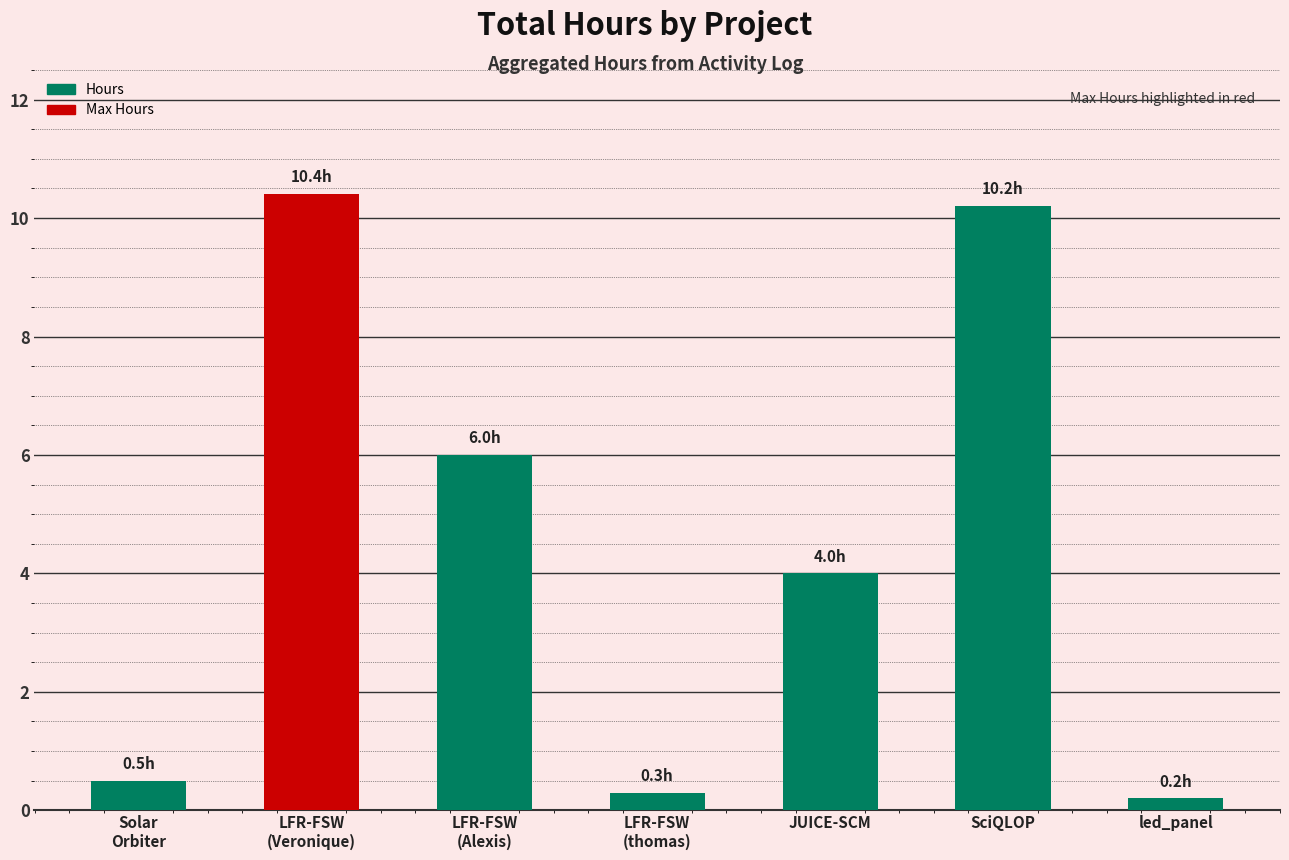

Reading left to right, what are all the values shown in this chart?

0.5	10.4	6.0	0.3	4.0	10.2	0.2